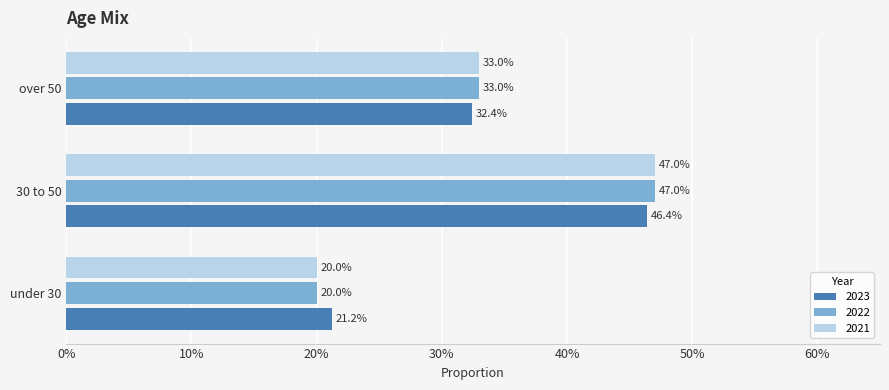

What are all the series names shown in the legend?

2023, 2022, 2021